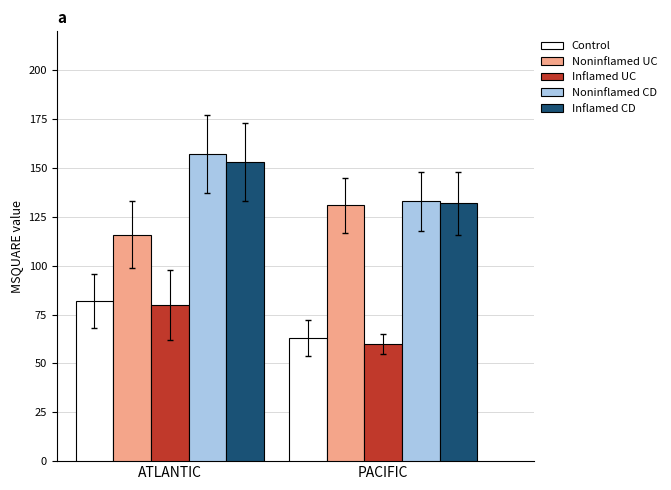

True or false: Noninflamed UC has a value of 51 at PACIFIC.

False